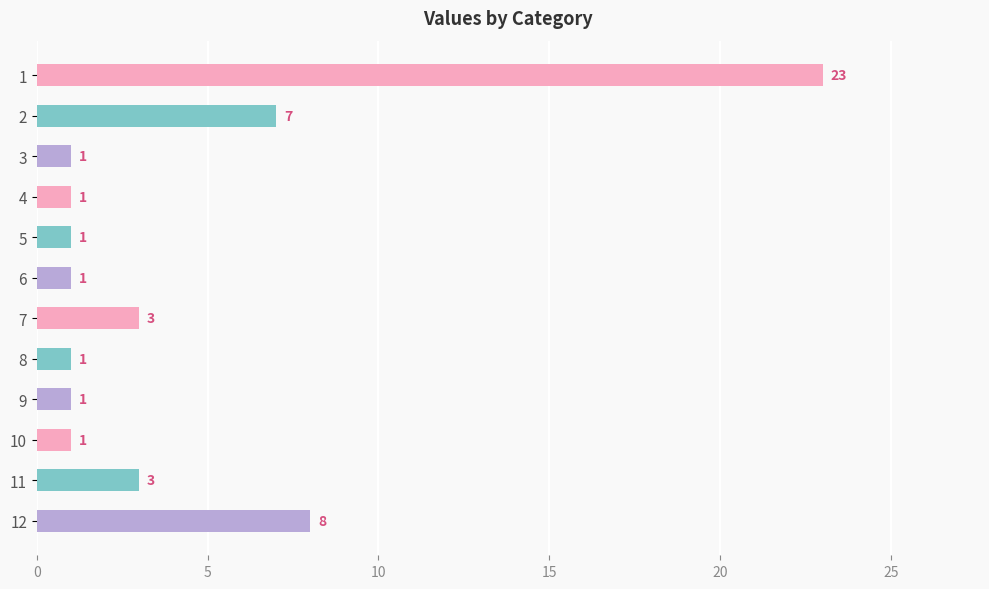

The chart shows a value of 31 at 1. True or false?

False